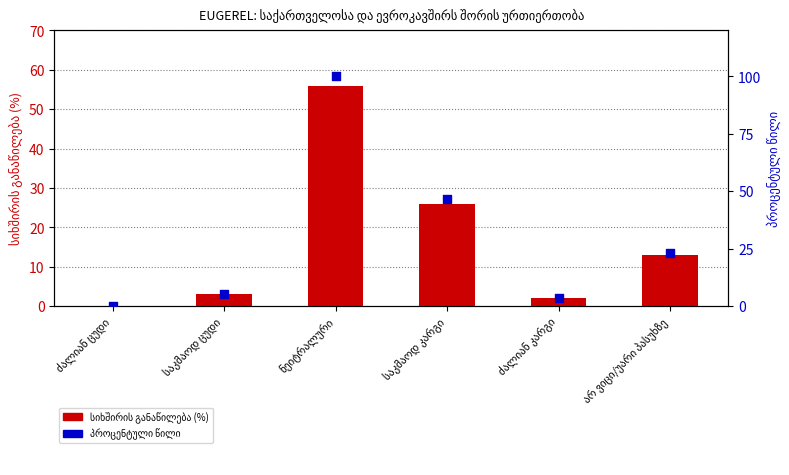

At how many categories does at least one series exceed 33?

2